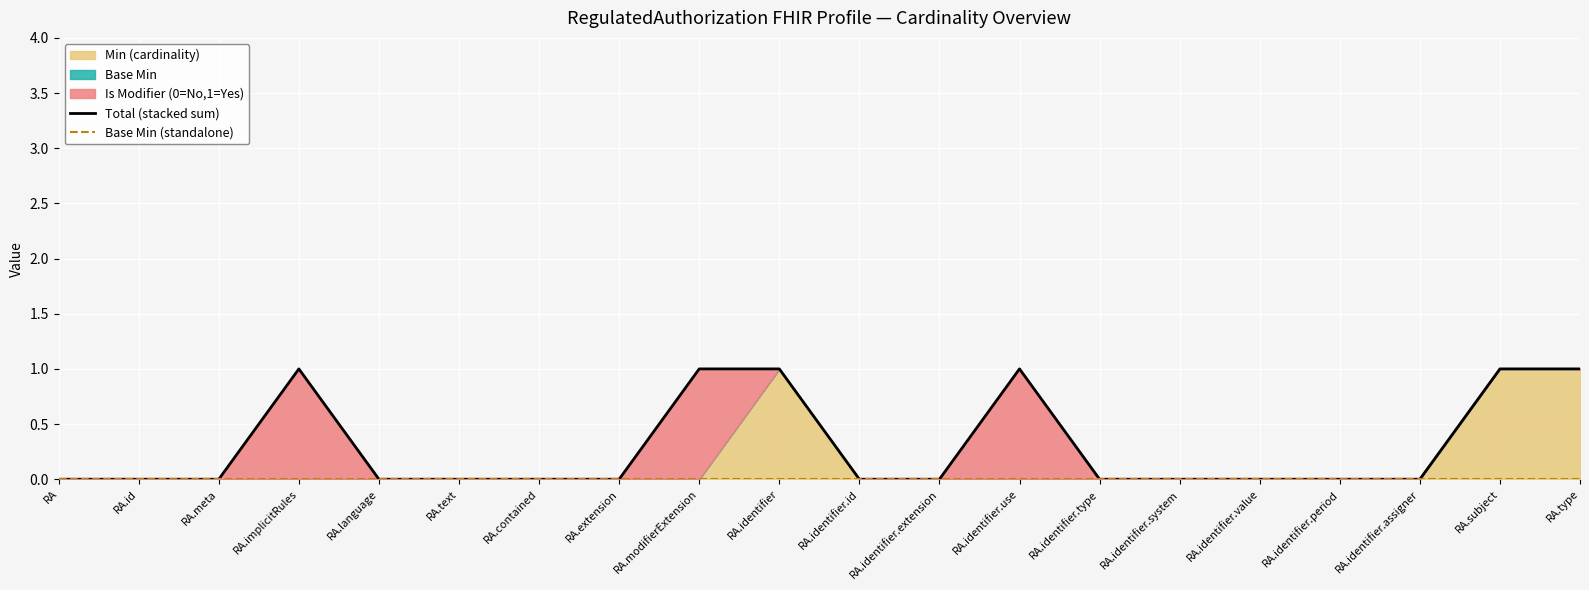

What is the difference between the second highest and minimum values in the Total (stacked sum) series?

1